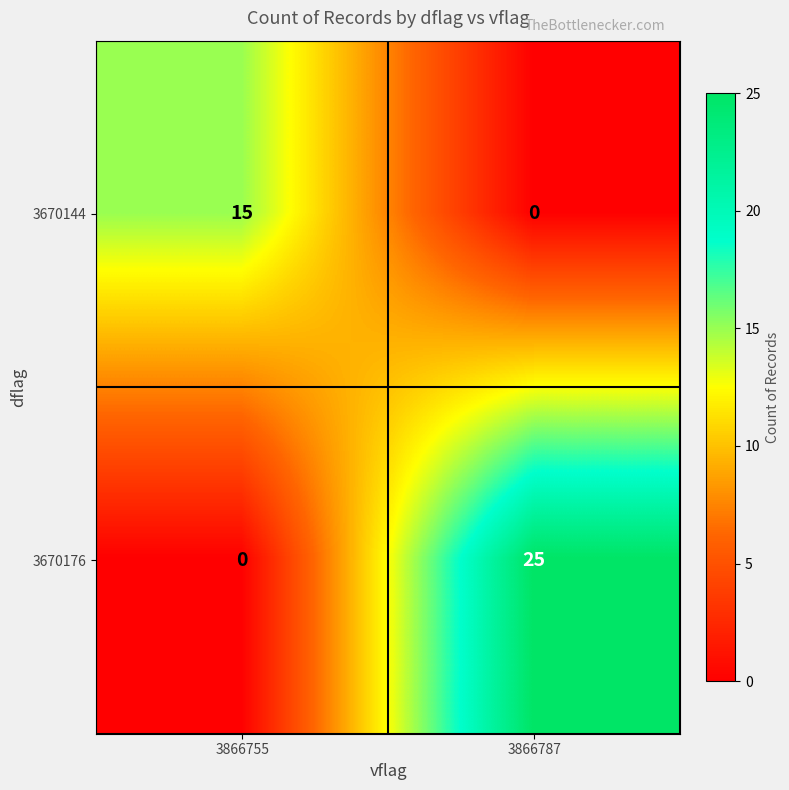

At which label is 3670144 closest to 7?

3866787